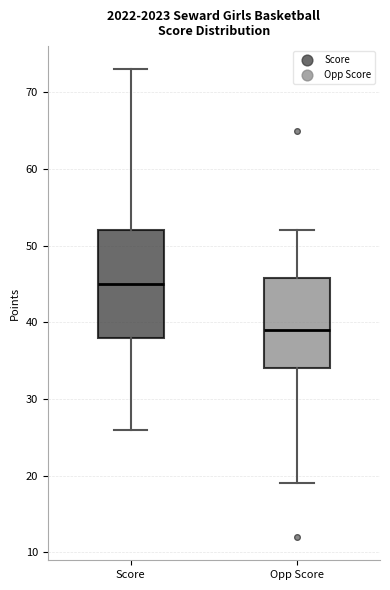

Which box is the tallest, from its lower edge to its upper edge?

Score